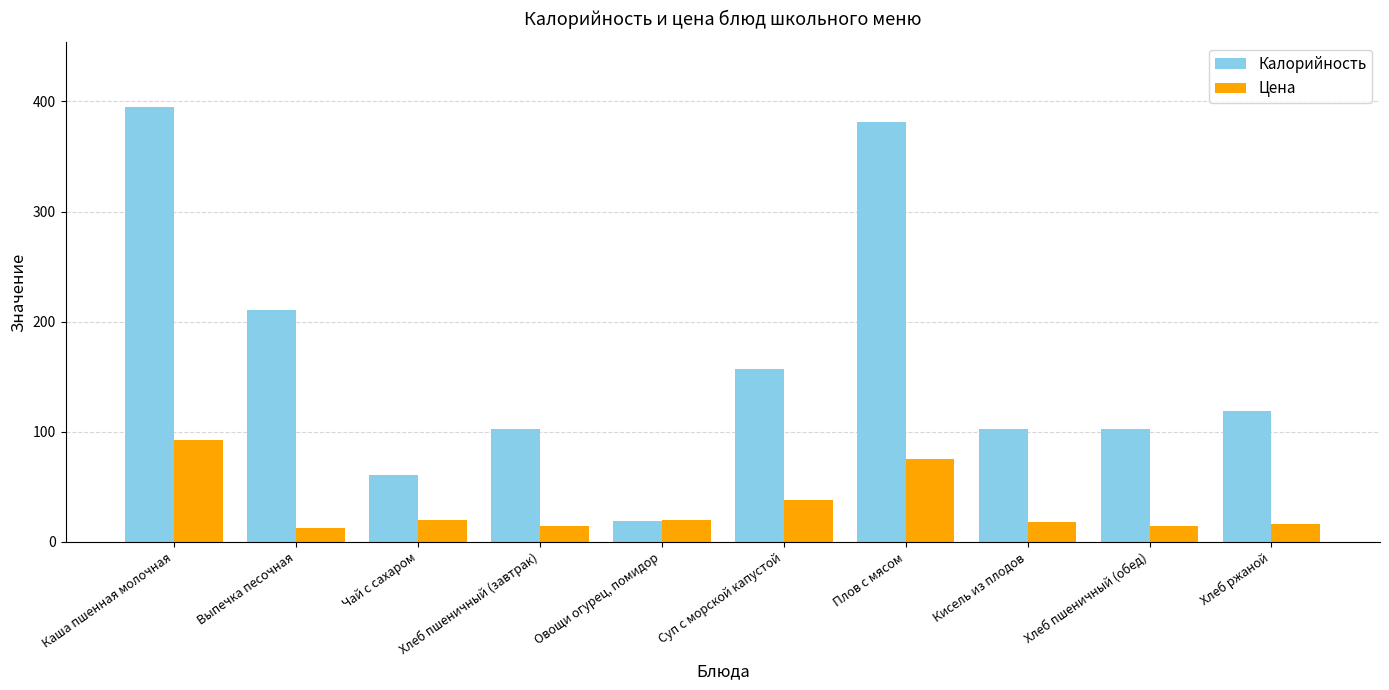

What are all the series names shown in the legend?

Калорийность, Цена